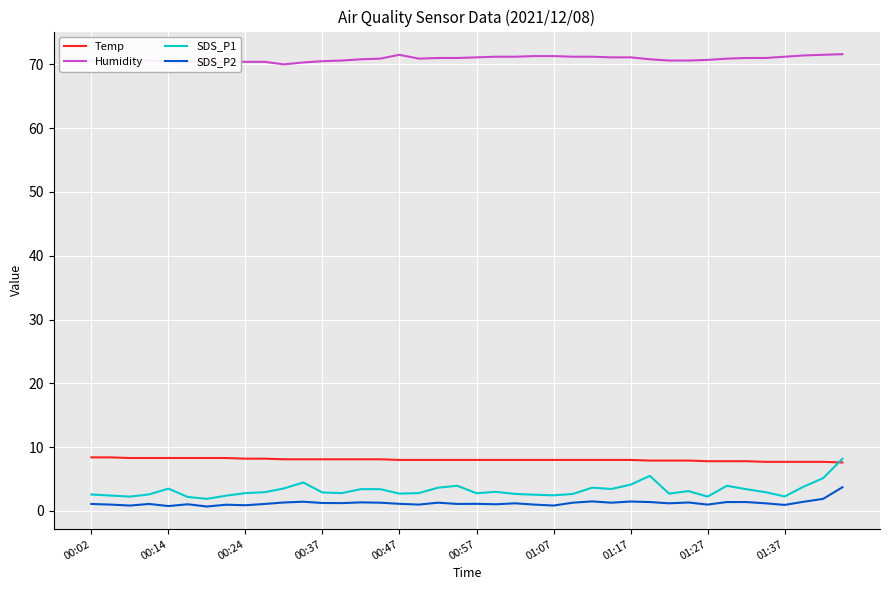

How many lines are shown in the chart?

4